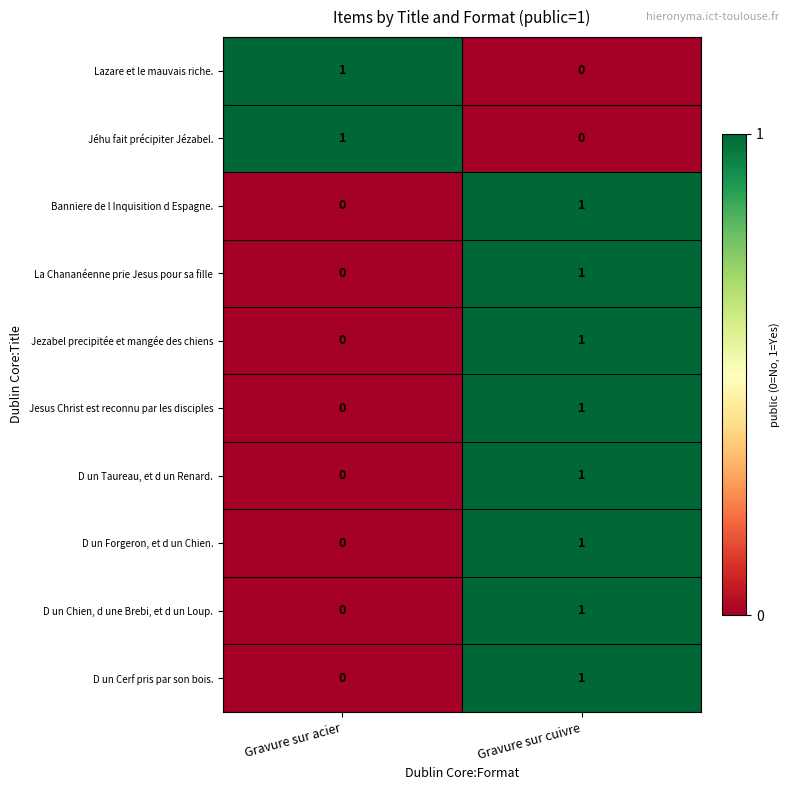

Reading left to right, list all the values displayed in this chart.

Lazare et le mauvais riche.: Gravure sur acier=1	Gravure sur cuivre=0
Jéhu fait précipiter Jézabel.: Gravure sur acier=1	Gravure sur cuivre=0
Banniere de l Inquisition d Espagne.: Gravure sur acier=0	Gravure sur cuivre=1
La Chananéenne prie Jesus pour sa fille: Gravure sur acier=0	Gravure sur cuivre=1
Jezabel precipitée et mangée des chiens: Gravure sur acier=0	Gravure sur cuivre=1
Jesus Christ est reconnu par les disciples: Gravure sur acier=0	Gravure sur cuivre=1
D un Taureau, et d un Renard.: Gravure sur acier=0	Gravure sur cuivre=1
D un Forgeron, et d un Chien.: Gravure sur acier=0	Gravure sur cuivre=1
D un Chien, d une Brebi, et d un Loup.: Gravure sur acier=0	Gravure sur cuivre=1
D un Cerf pris par son bois.: Gravure sur acier=0	Gravure sur cuivre=1